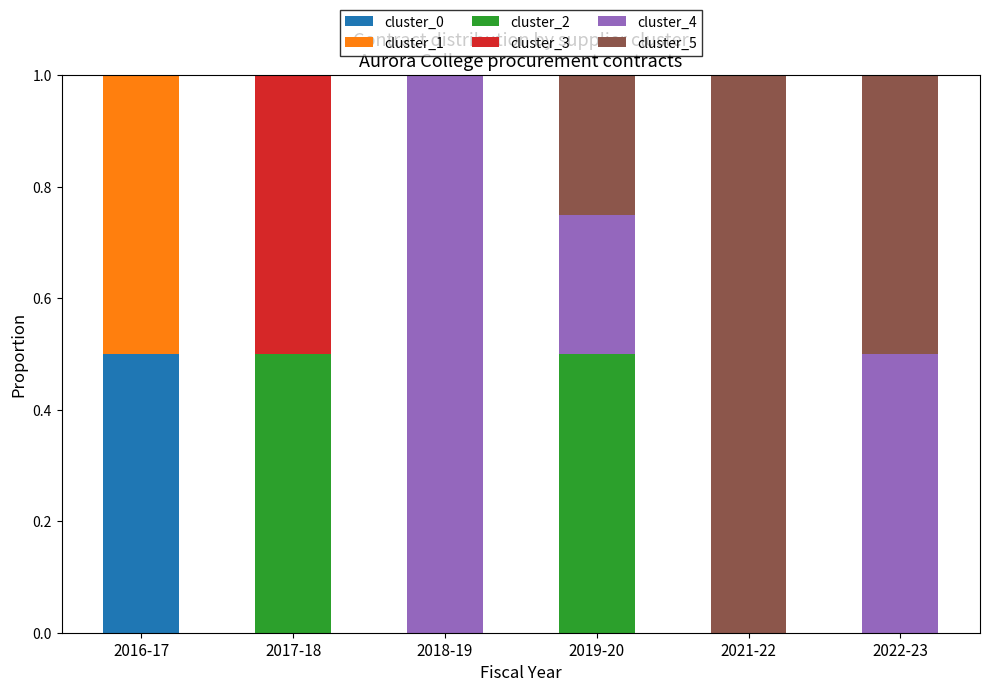

What are all the series names shown in the legend?

cluster_0, cluster_1, cluster_2, cluster_3, cluster_4, cluster_5